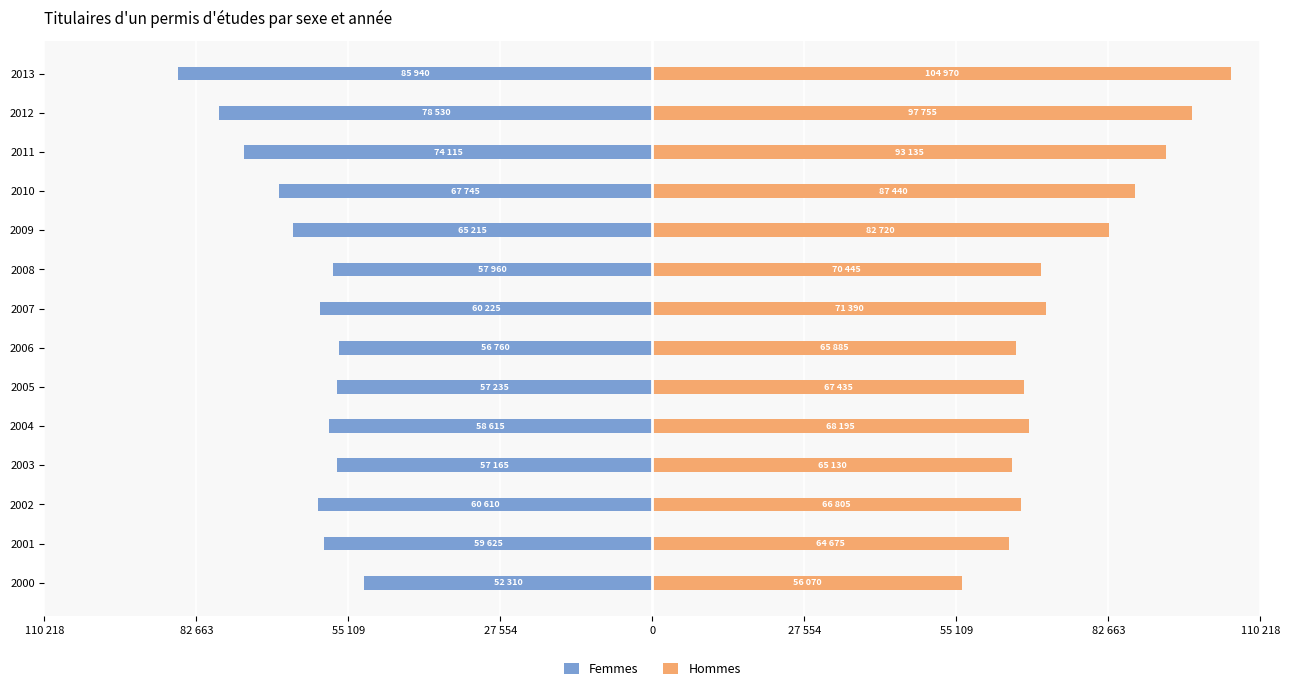

What is the difference between the maximum and minimum values in the Femmes series?

33630